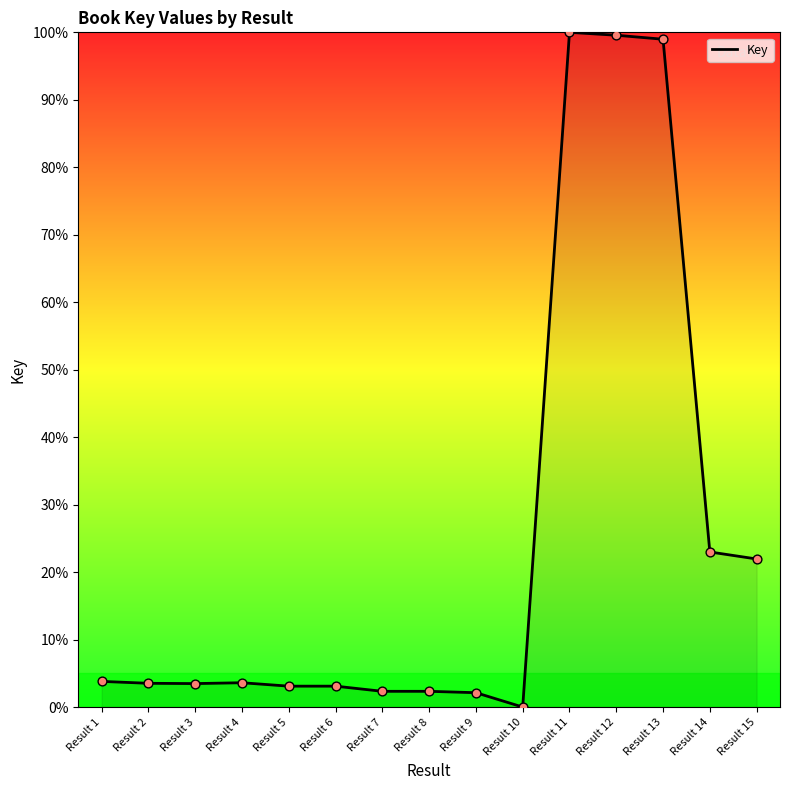

Approximately how many times larger is the value at Result 15 compared to Result 3?

6.3